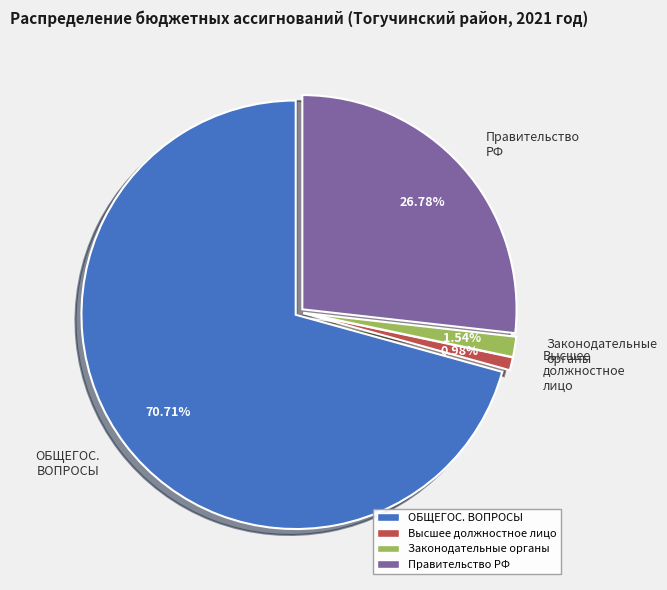

What is the ratio of the value at Правительство РФ to the value at Законодательные органы?

17.4